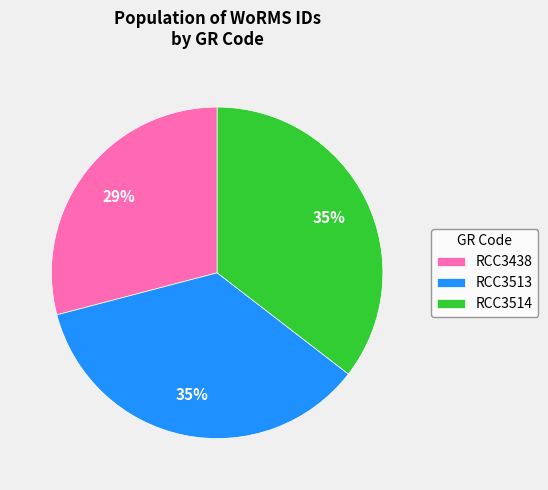

Between RCC3438 and RCC3514, which is larger?

RCC3514